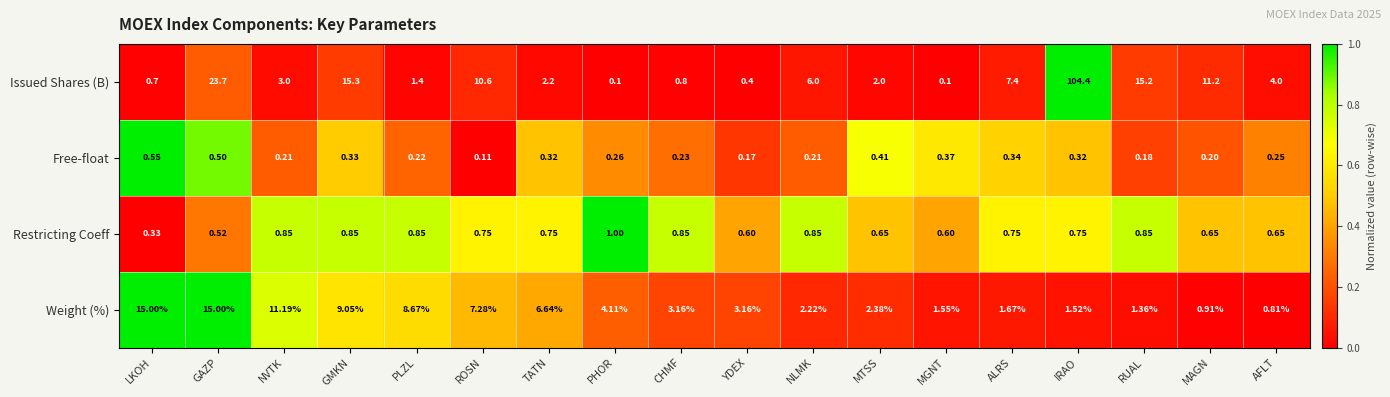

Which label corresponds to the largest value in the chart?

IRAO